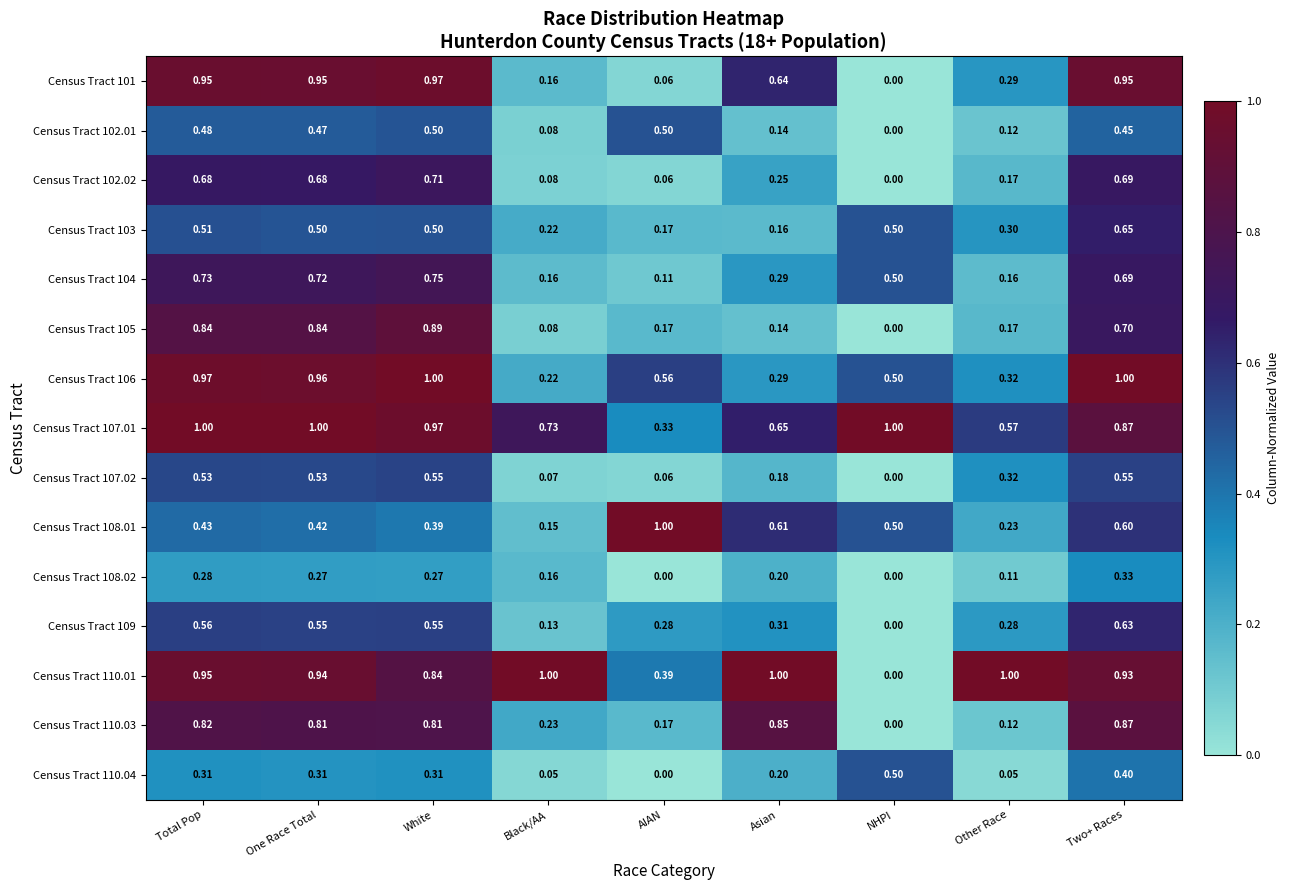

Which category has the highest value in the Census Tract 104 series?

White